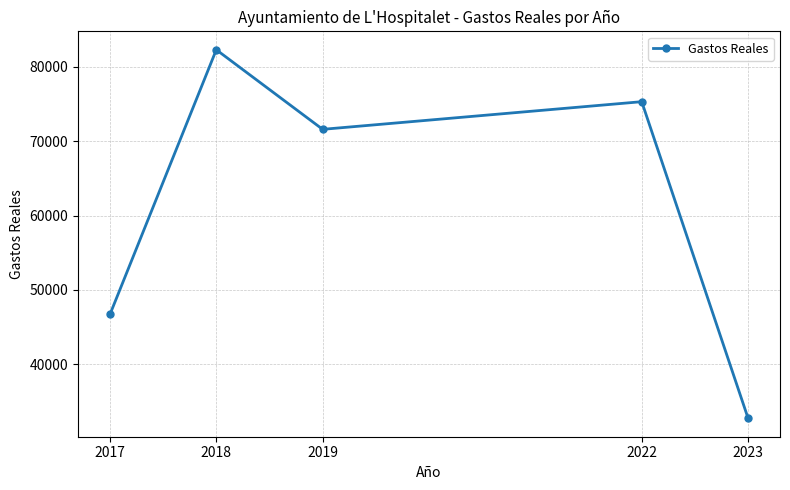

What is the sum of all values?

308621.7